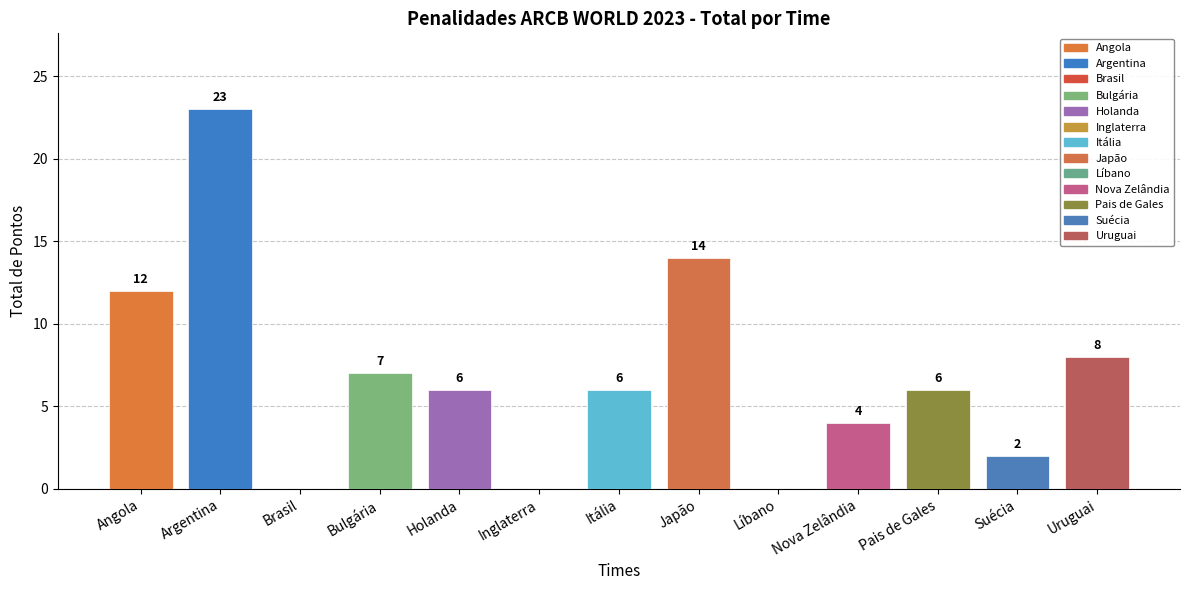

How many positive values are there?

10